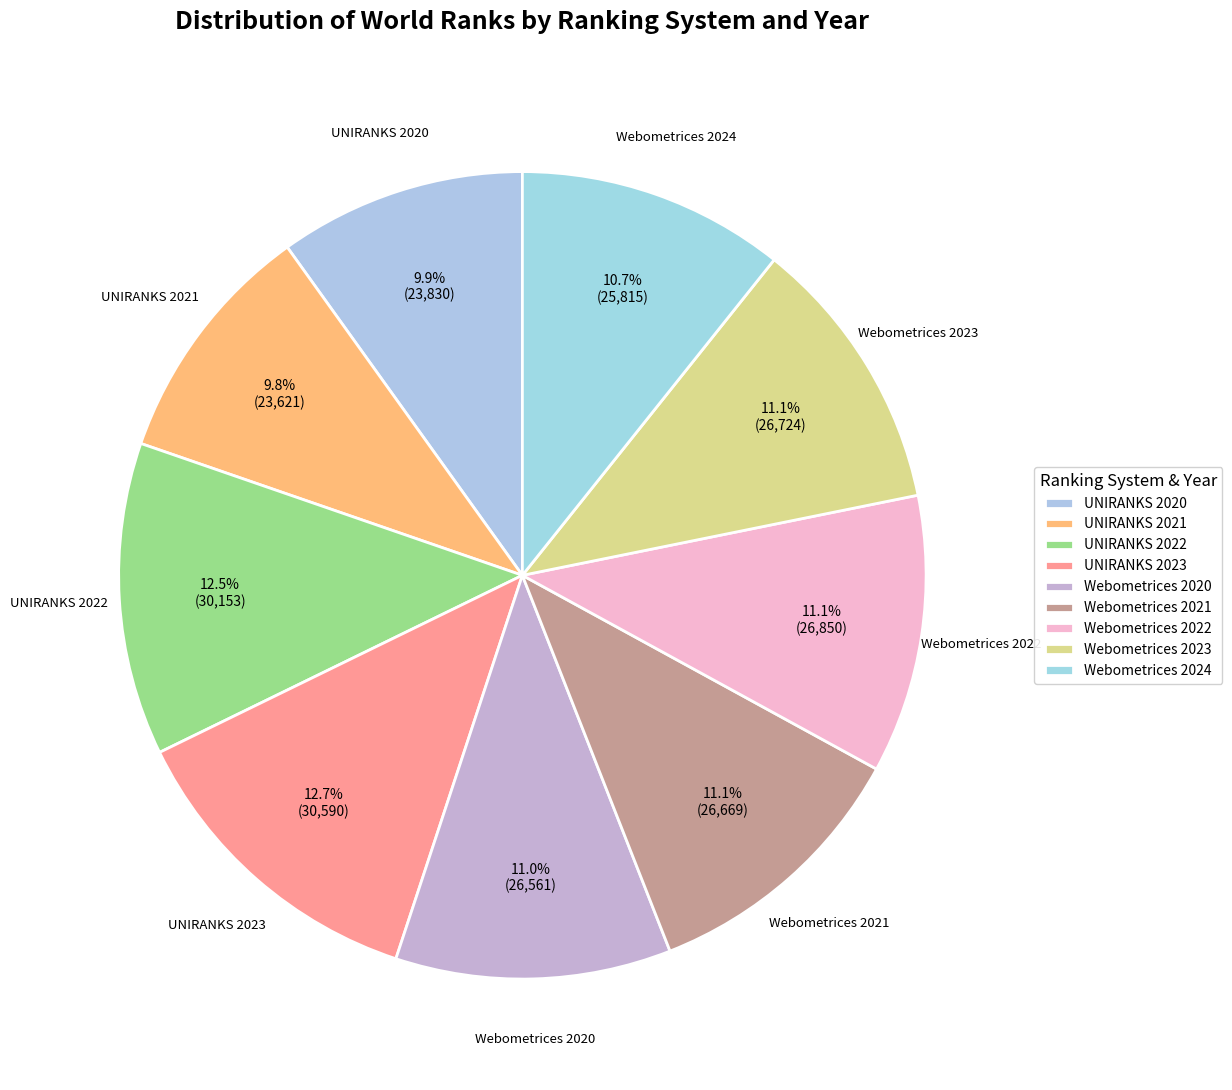

Does UNIRANKS 2023 represent more than half of the total?

No